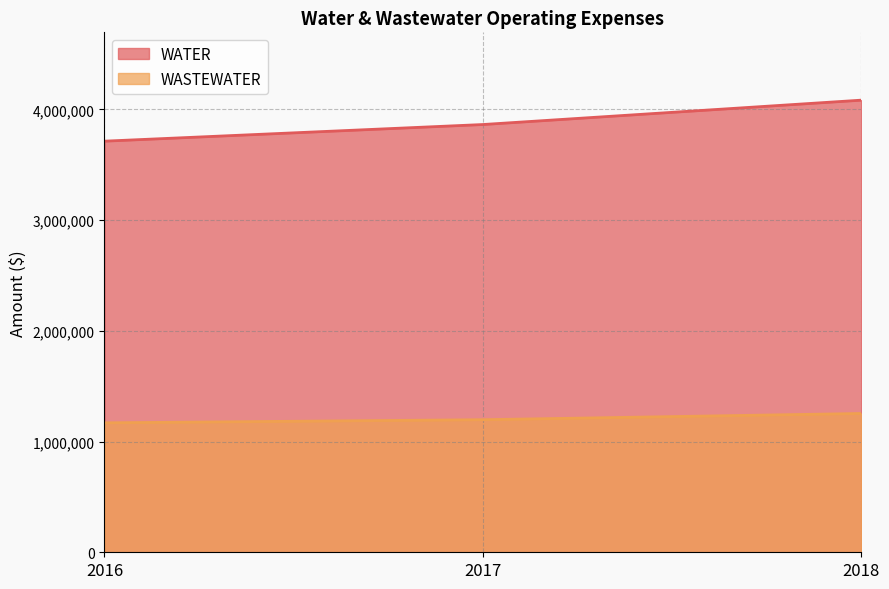

Reading left to right, transcribe all the data shown in this chart.

WATER: 3712765	3863057	4083158
WASTEWATER: 1169086	1197217	1253494